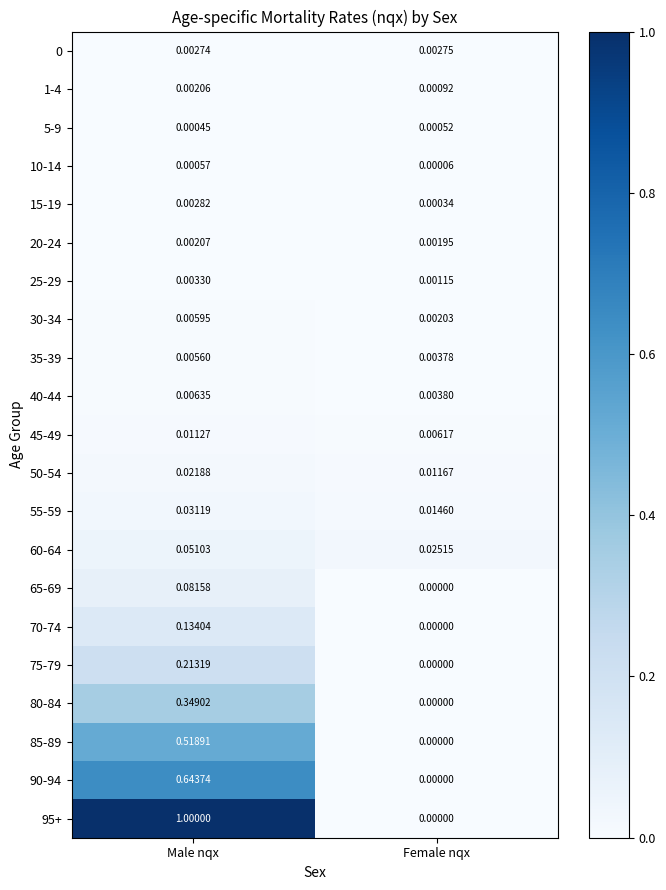

At which category does the chart reach its minimum across all series?

Female nqx